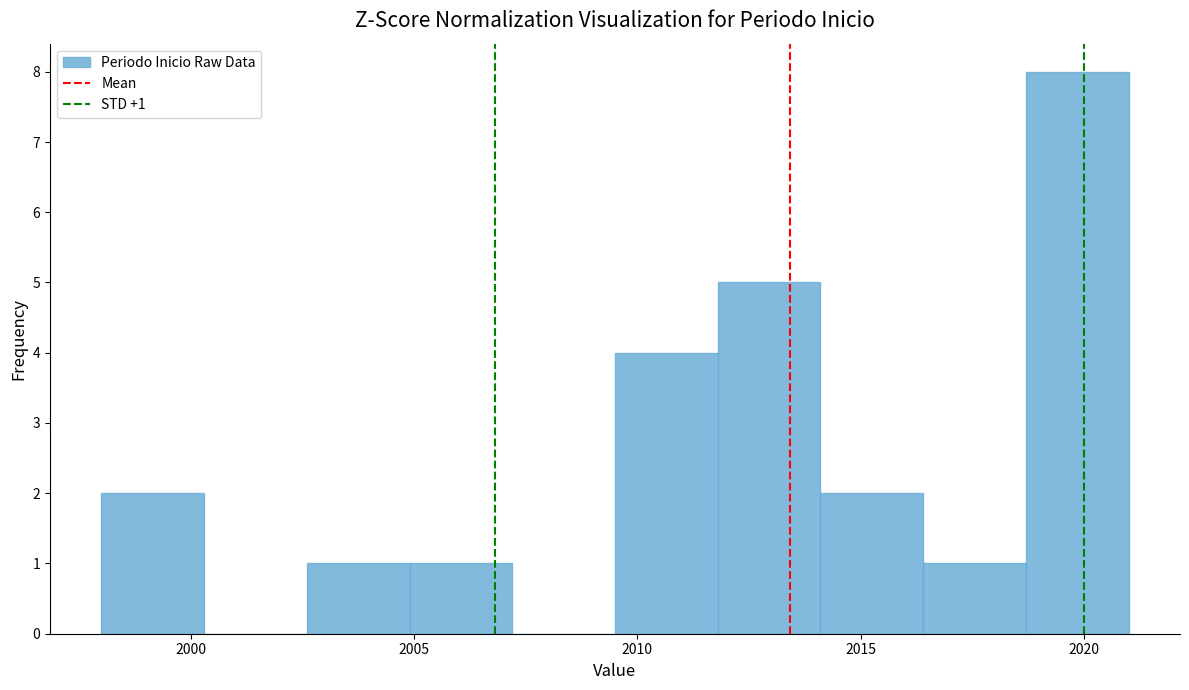

Which range on the x-axis has the tallest bar?

2018.7 to 2021.0